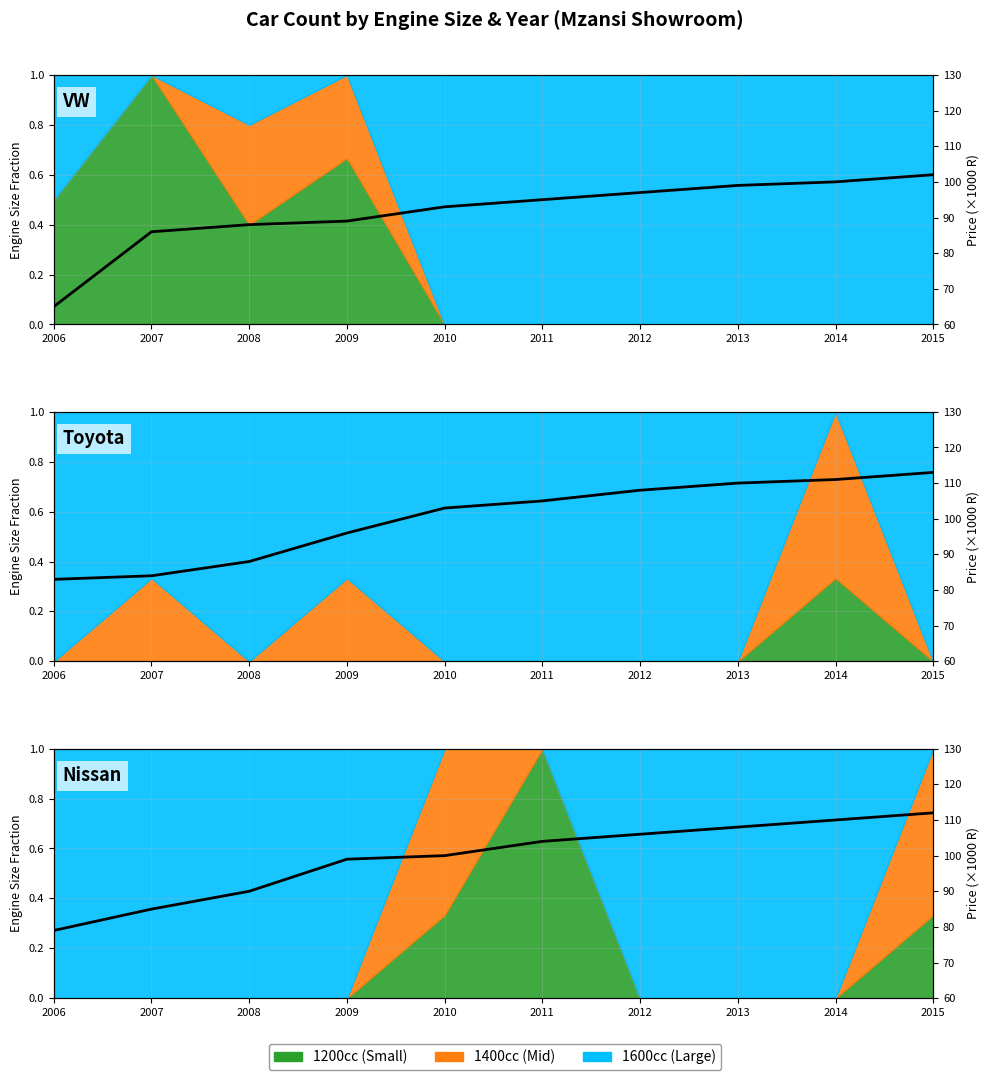

What is the change in value from 2010 to 2011?

+4